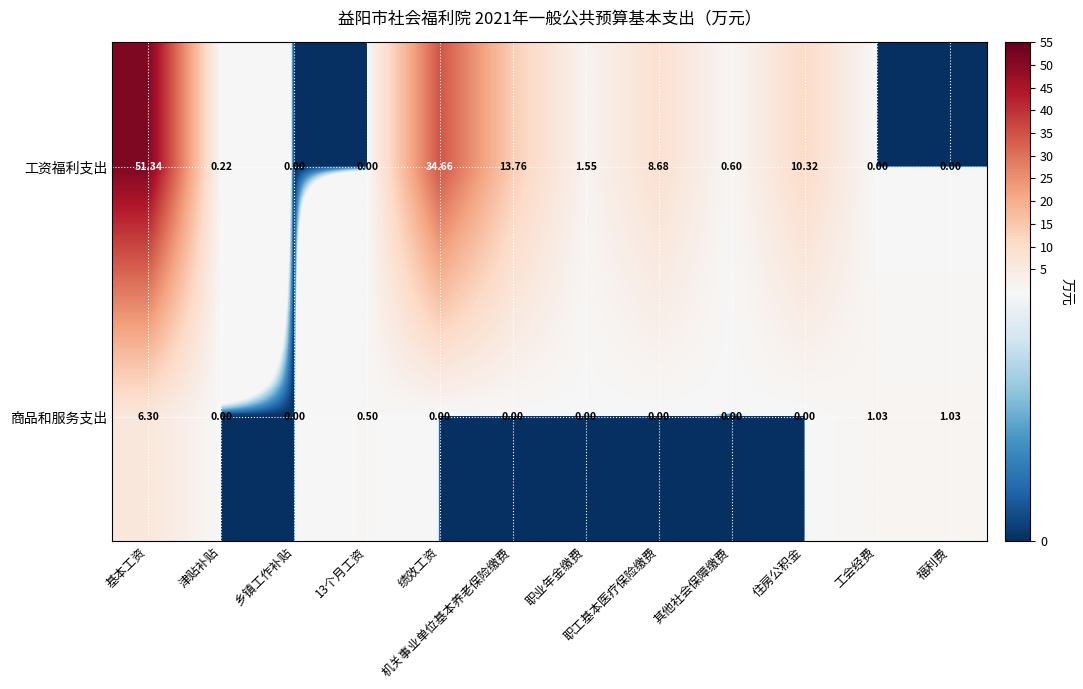

At how many categories does at least one series exceed 12?

3